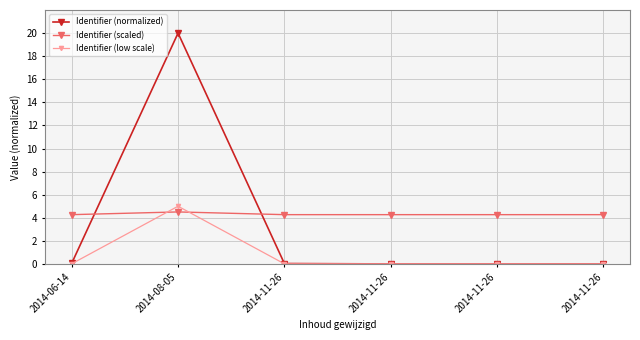

What is the label of the 2nd point from the left?

2014-08-05